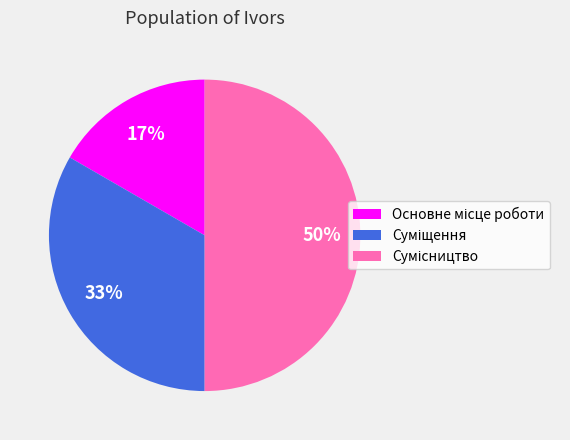

To the nearest percent, what is the average slice percentage?

33%